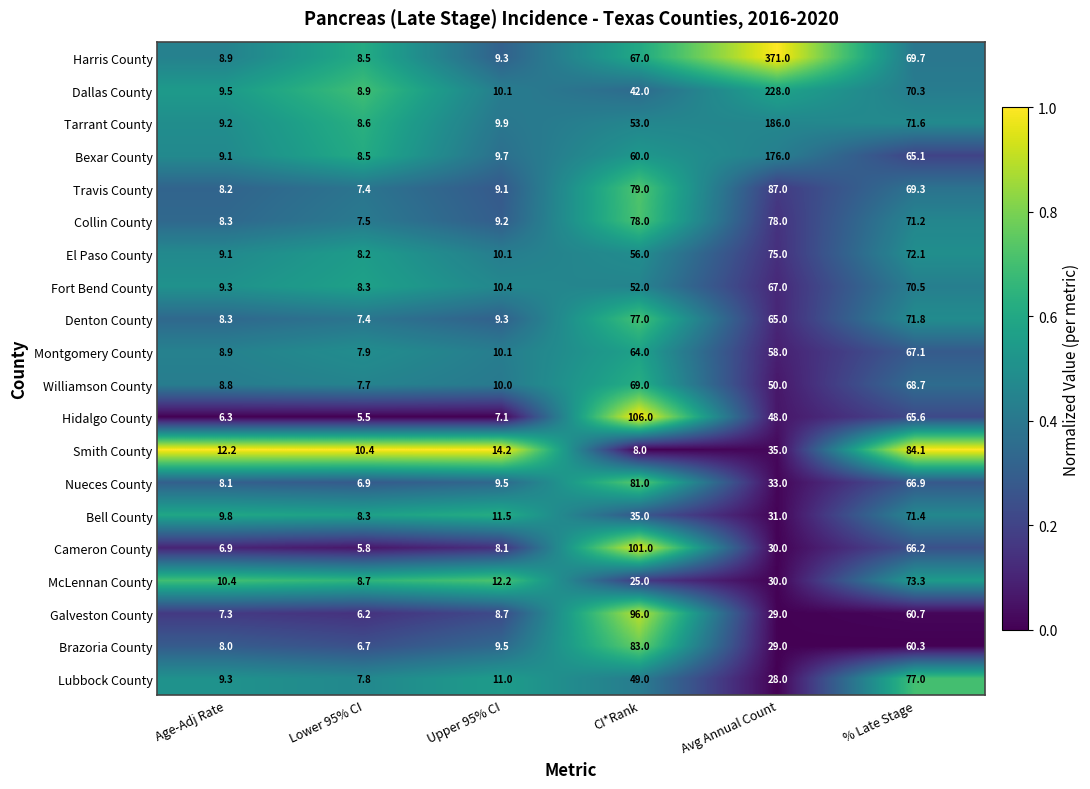

How many categories are shown in the chart?

6